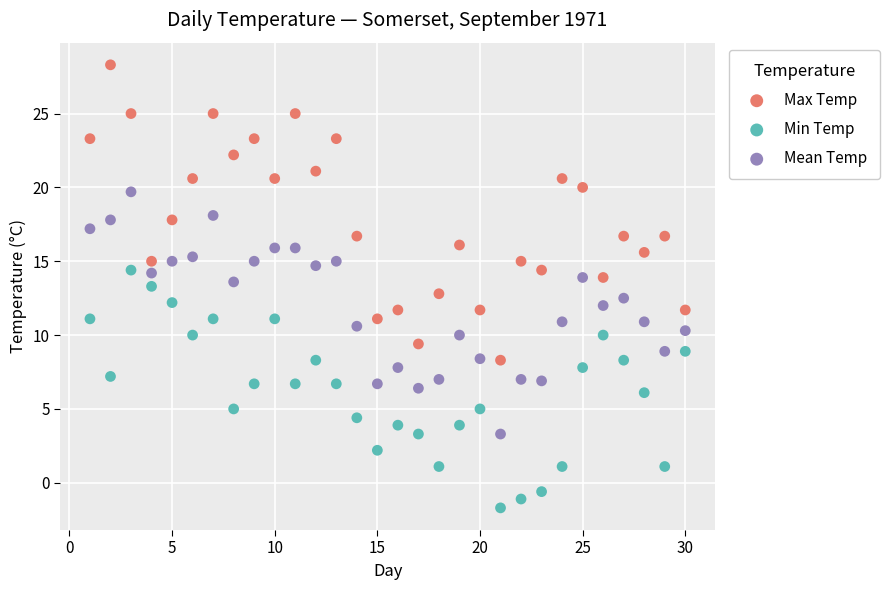

Which series reaches the maximum Y coordinate?

Max Temp